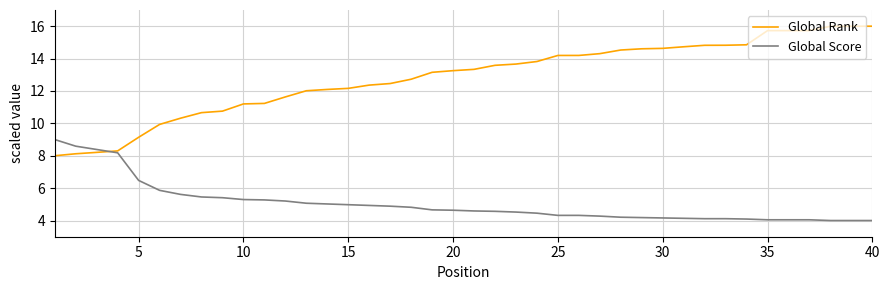

List the series in order of their overall mean, lowest first.

Global Score, Global Rank